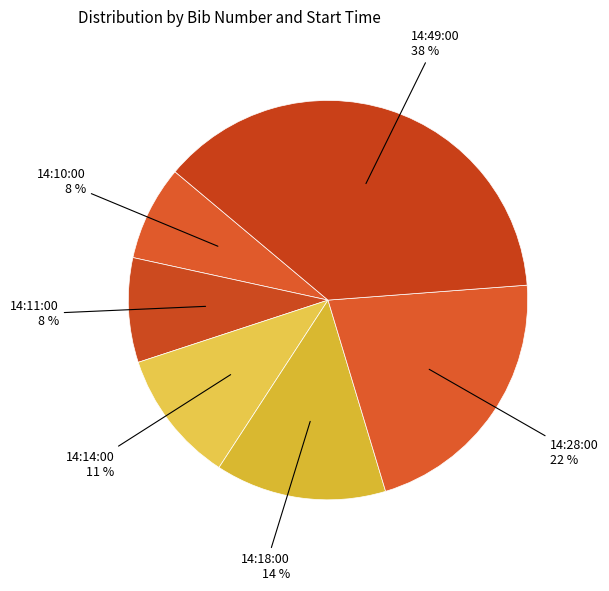

How many slices are in this pie chart?

6